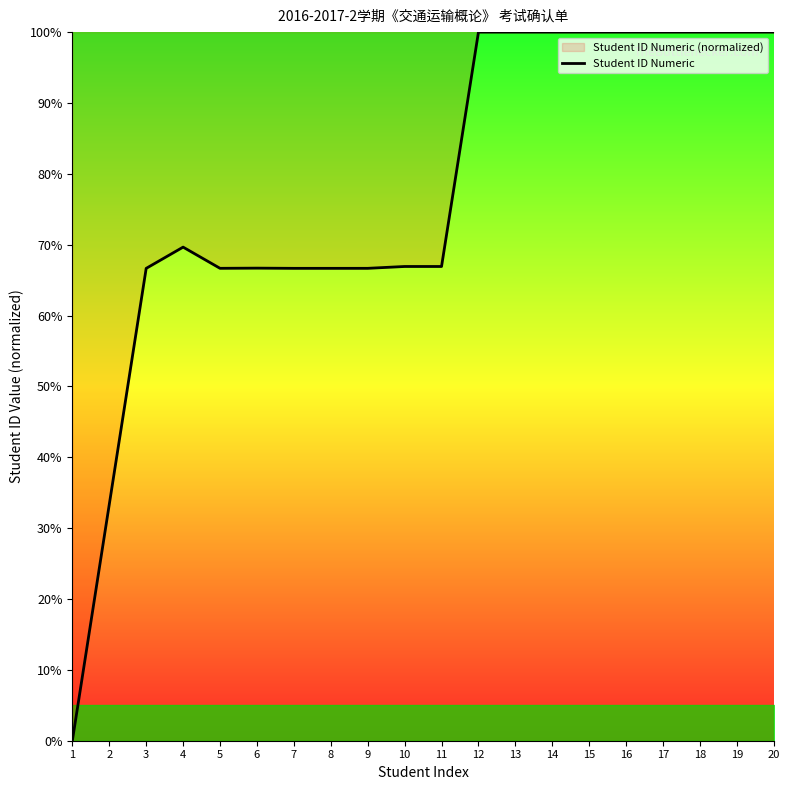

List the labels in order of value, largest first.

12, 13, 14, 15, 16, 17, 18, 19, 20, 4, 11, 10, 6, 5, 9, 7, 8, 3, 2, 1